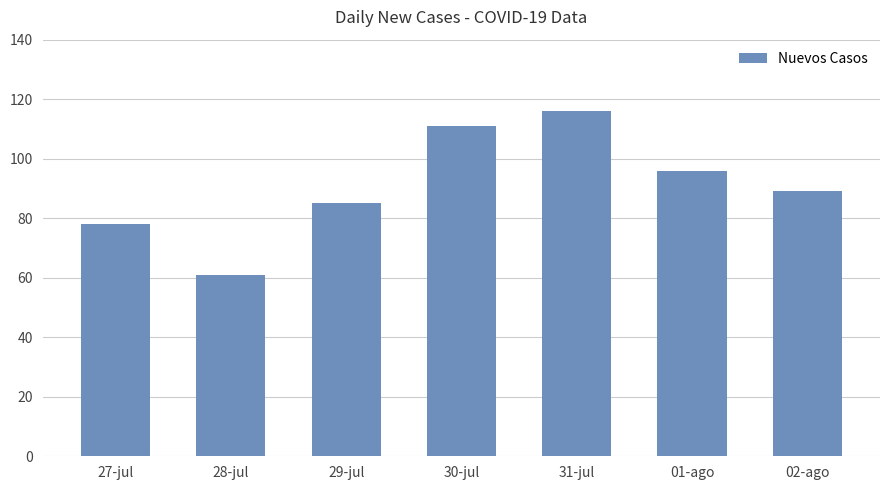

Which label corresponds to the largest value in the chart?

31-jul